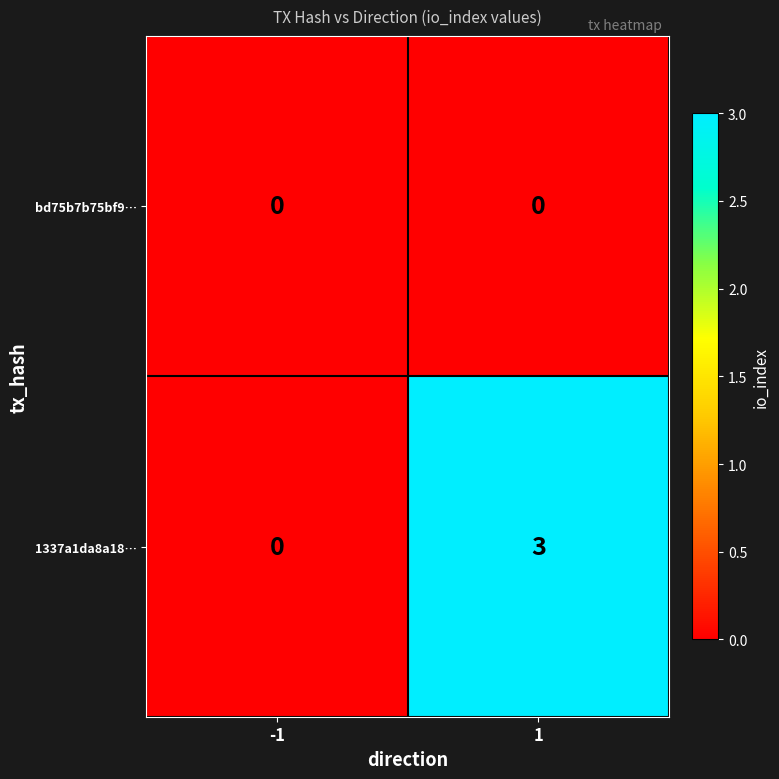

Rank the series by their maximum value, from lowest to highest.

bd75b7b75bf9…, 1337a1da8a18…